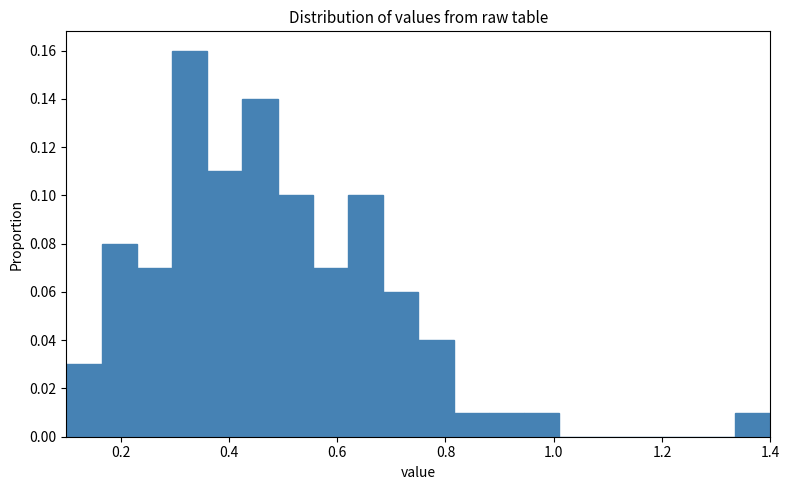

Read against the x-axis, roughly where is the centre of the tallest bar?

0.32